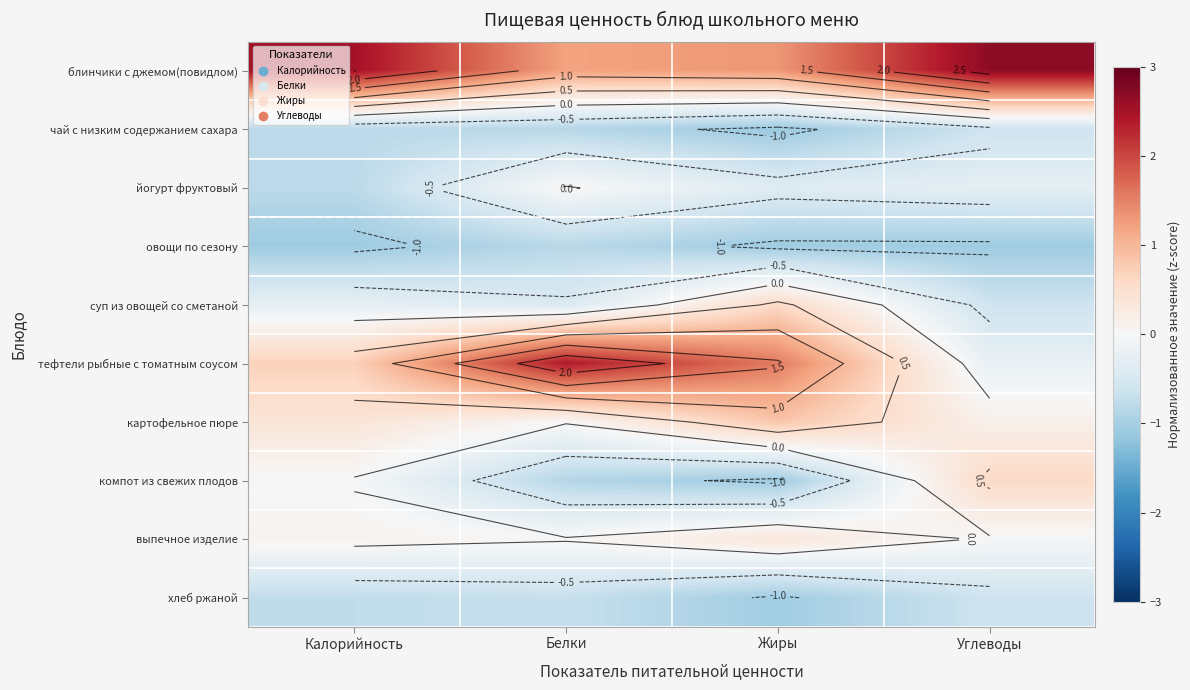

What is the approximate value of блинчики с джемом(повидлом) at Жиры?

1.3